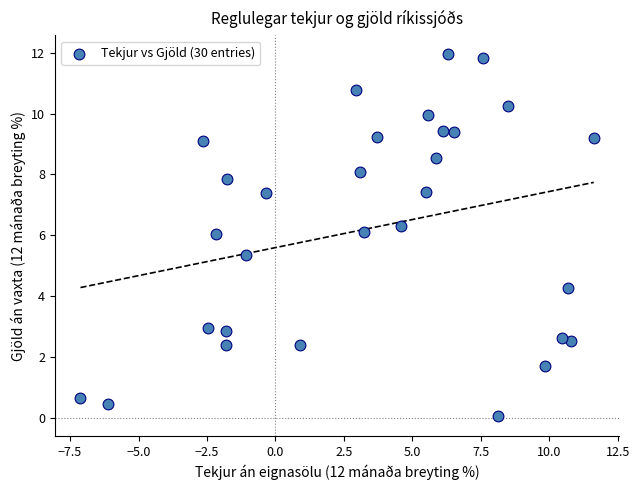

What is the range of Y values (max minus min)?

11.9